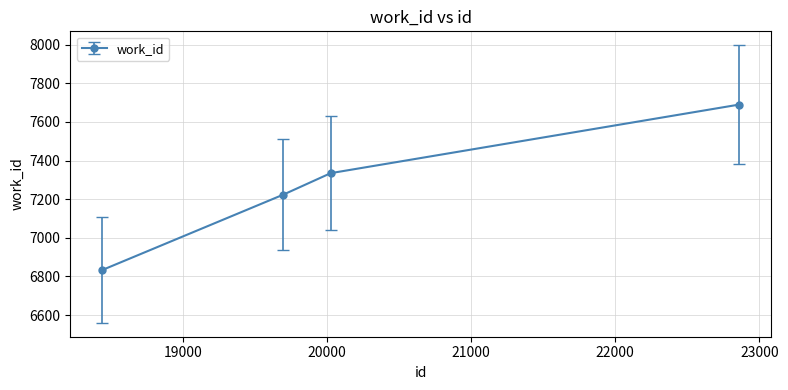

What is the value of the 3rd point from the left?

7335